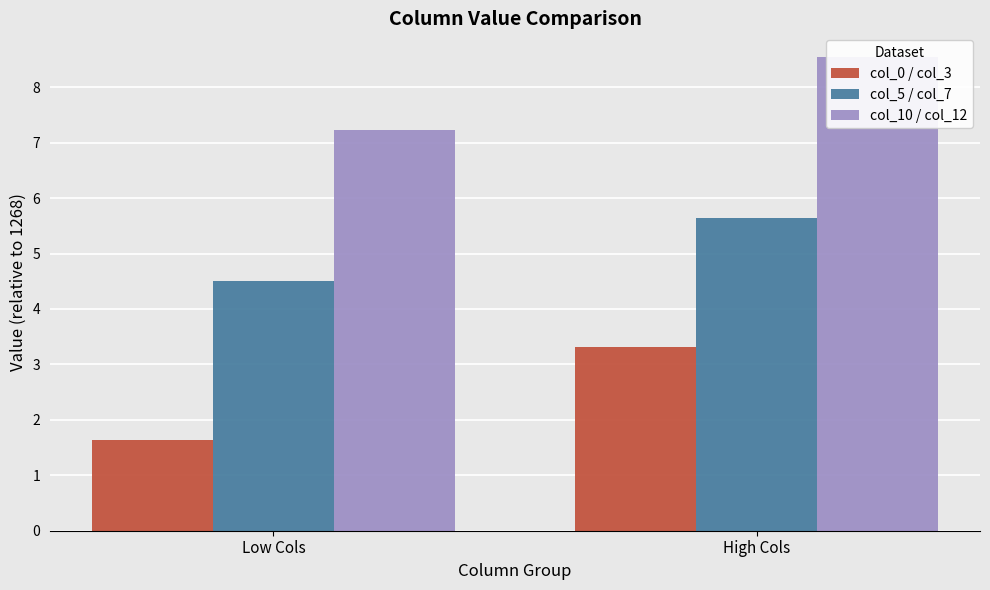

Rank the series at High Cols from lowest to highest value.

col_0 / col_3, col_5 / col_7, col_10 / col_12